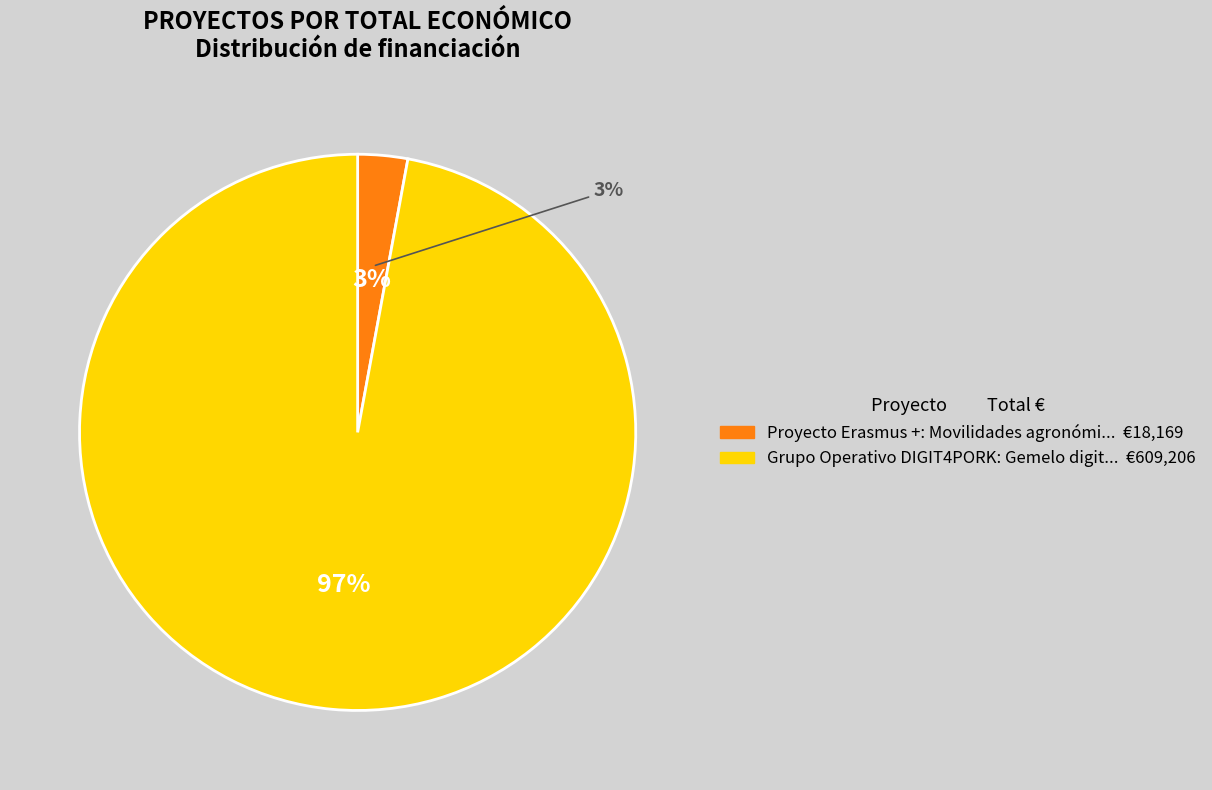

To the nearest percent, what is the combined percentage of Proyecto Erasmus +: Movilidades agronómicas and Grupo Operativo DIGIT4PORK: Gemelo digital?

100%